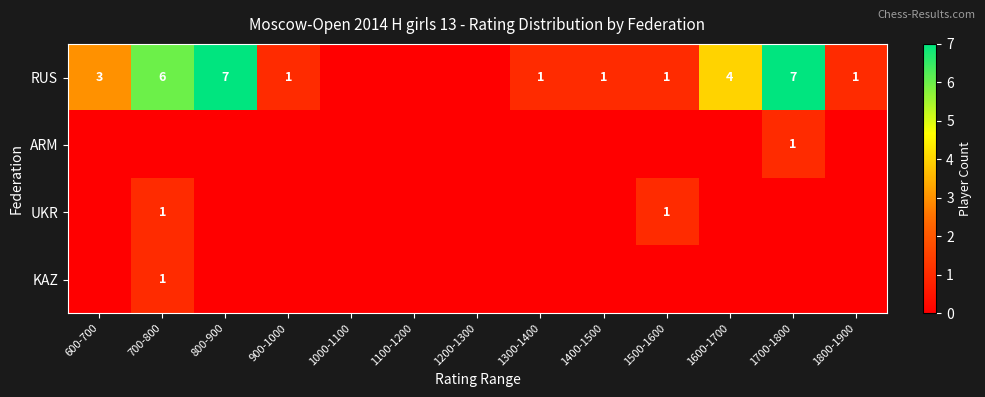

The RUS series shows 7 at 800-900. True or false?

True